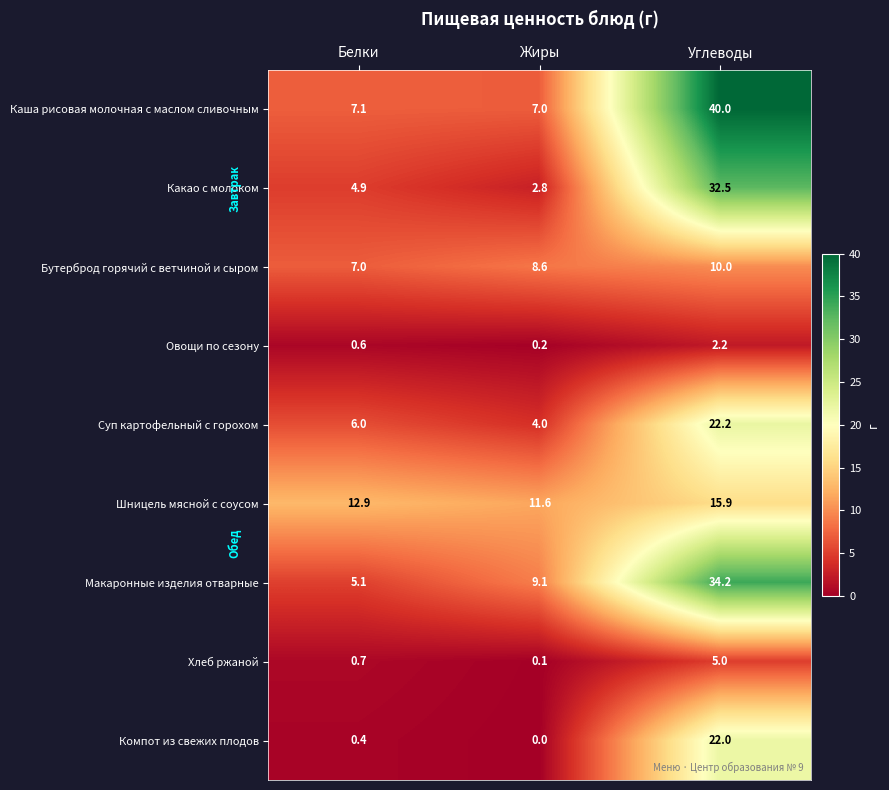

What is the difference between the maximum and minimum values in the Овощи по сезону series?

2.0